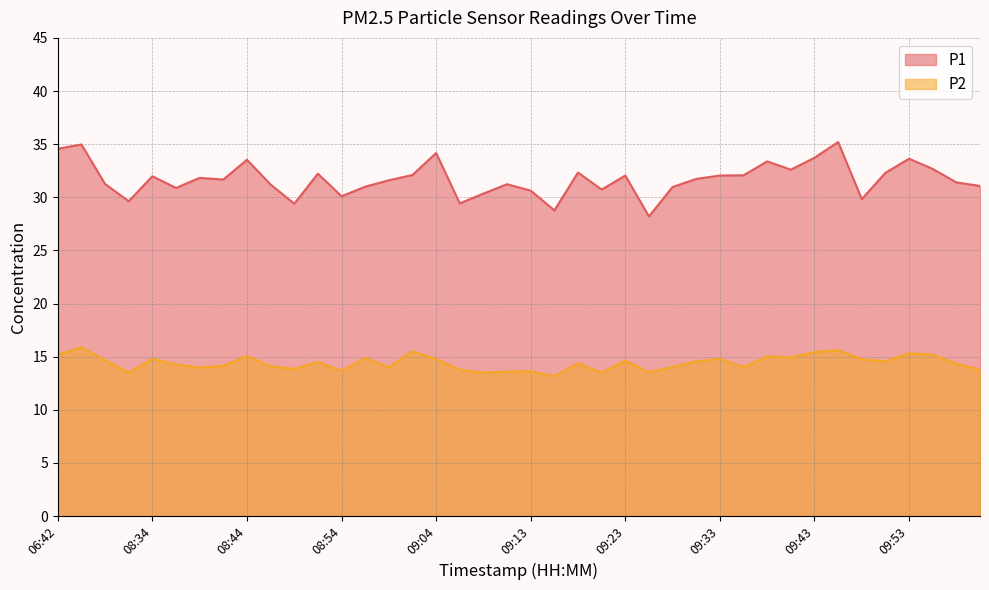

True or false: P1 and P2 intersect in this chart.

False